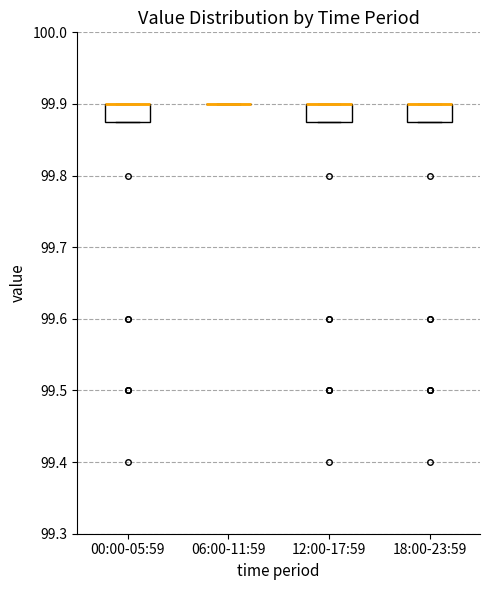

Reading left to right, transcribe this box plot: for each box, give where its median line is, the range the box spans, and where its two whiskers end, as read against the y-axis. The values are not printed on the chart, so give them approximately, as read against the axis.

00:00-05:59: median 99.90 (drawn on the box's upper edge), box 99.88 to 99.90, whiskers 99.88 to 99.90
06:00-11:59: box collapsed to a line at 99.90, whiskers 99.90 to 99.90
12:00-17:59: median 99.90 (drawn on the box's upper edge), box 99.88 to 99.90, whiskers 99.88 to 99.90
18:00-23:59: median 99.90 (drawn on the box's upper edge), box 99.88 to 99.90, whiskers 99.88 to 99.90